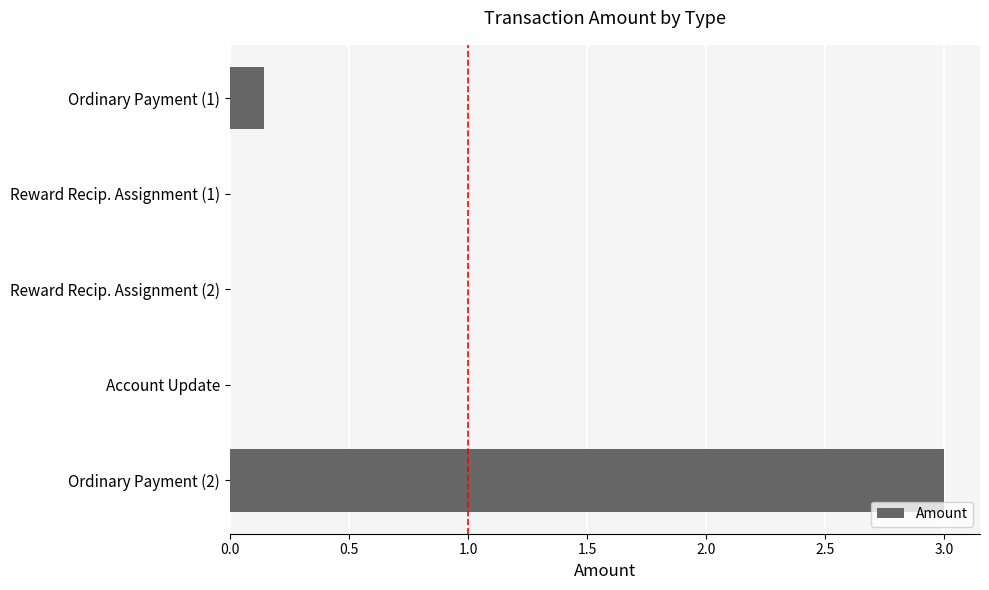

Does the chart contain stacked bars?

No